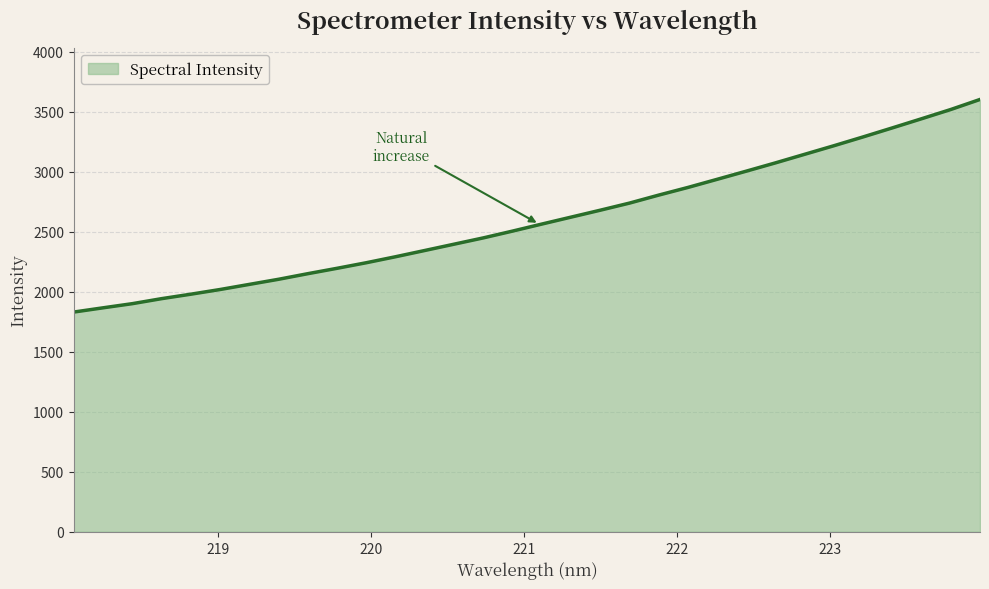

How many values are below 2565?

16